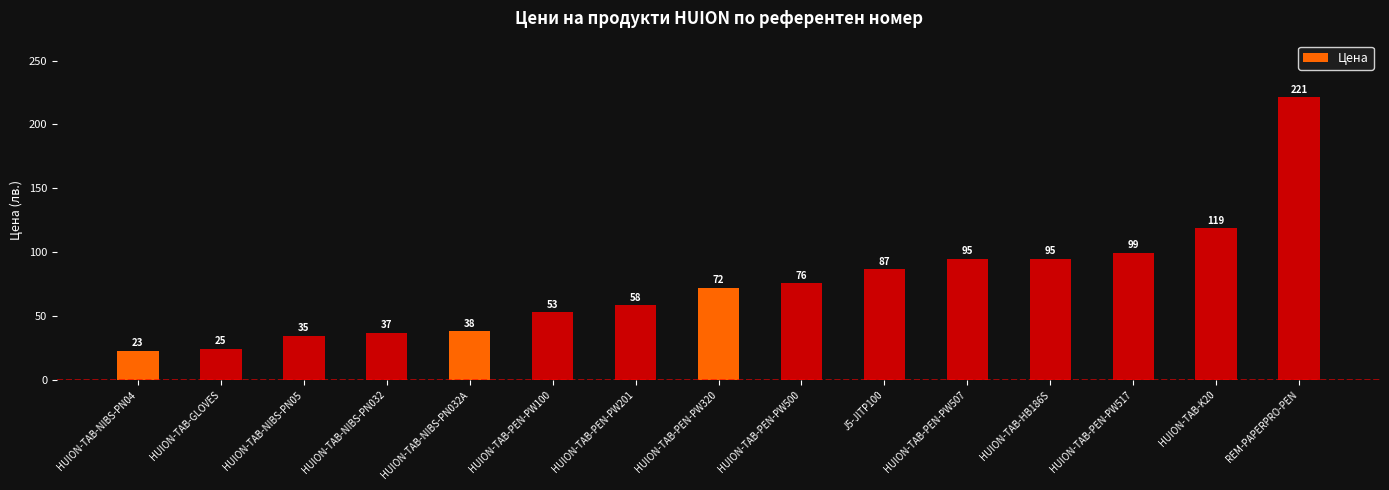

What position from the right is HUION-TAB-NIBS-PN05?

13